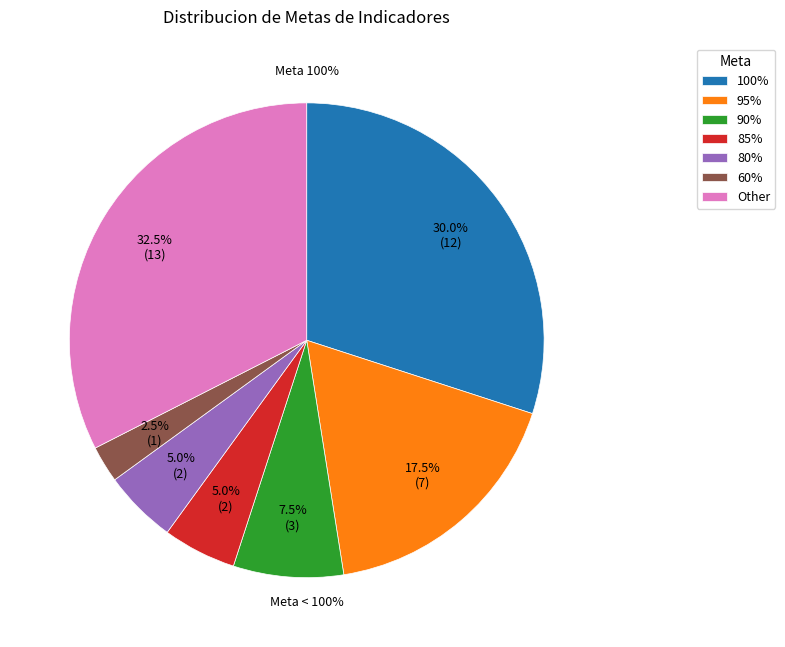

The 100 slice represents 30% of the pie. True or false?

True